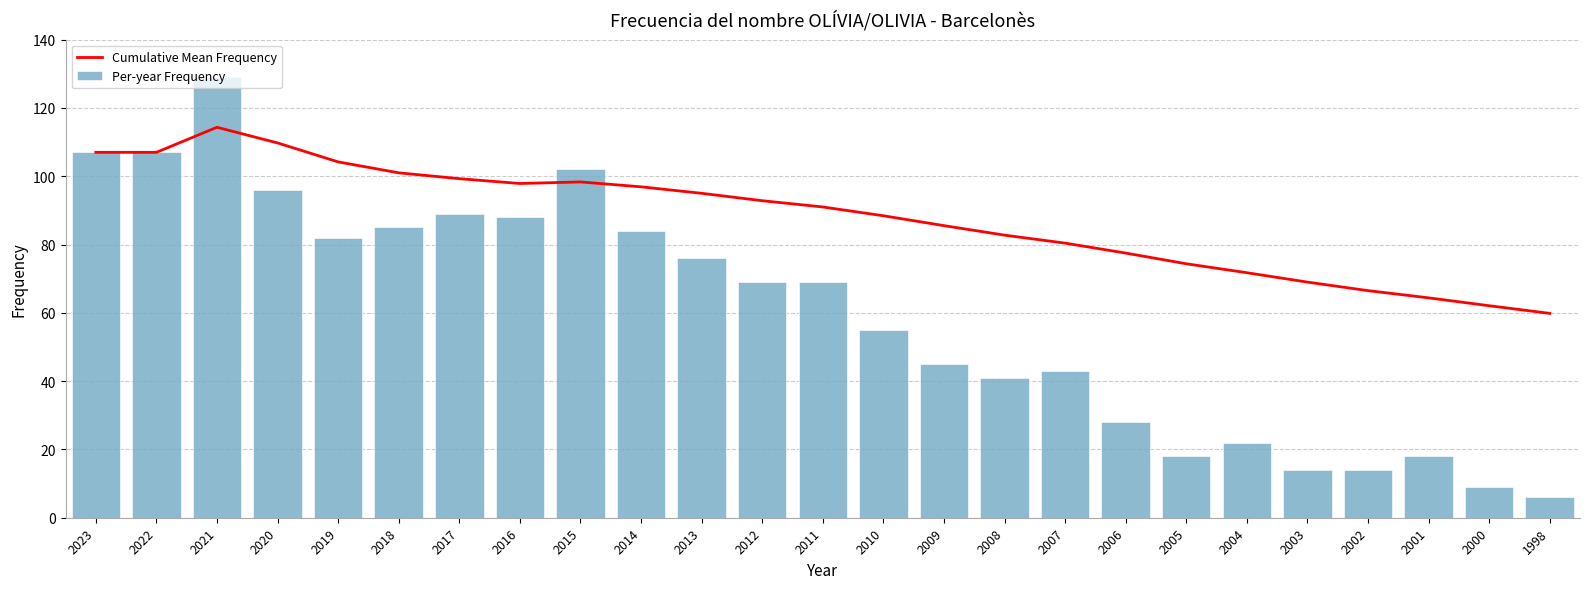

What is the minimum value for Cumulative Mean Frequency?

59.8